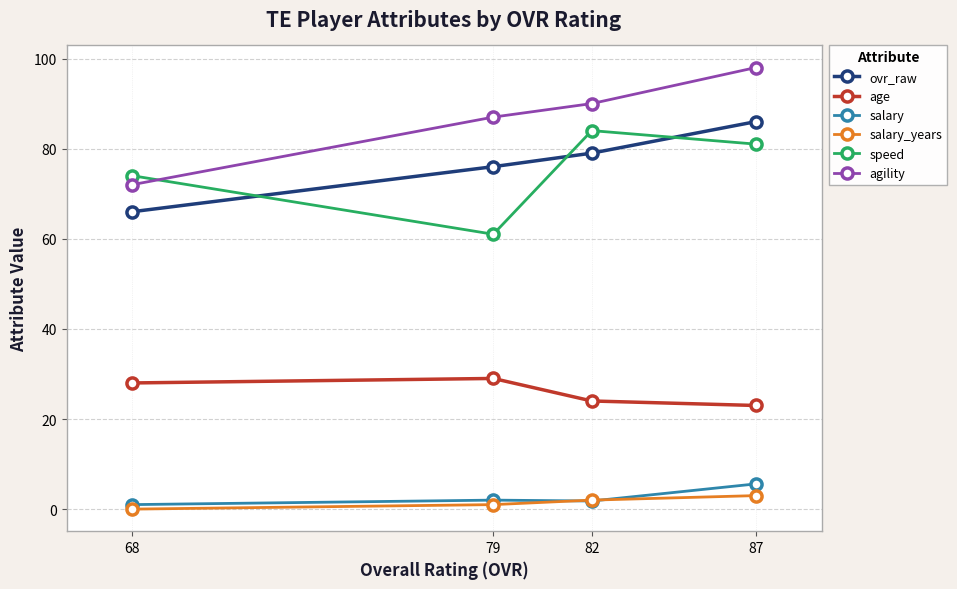

At which label is ovr_raw closest to 76?

79